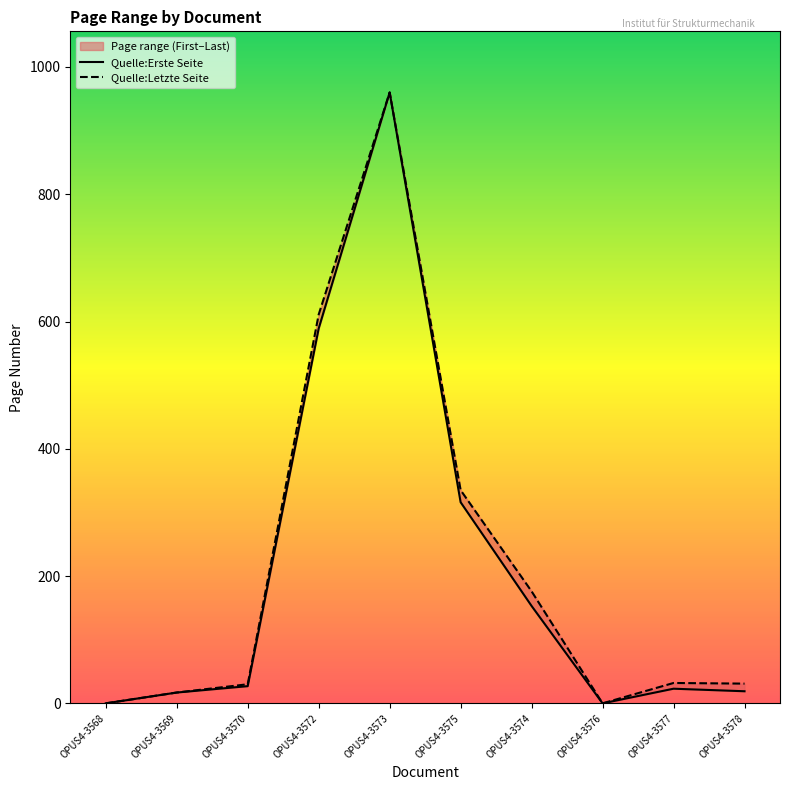

Rank the series by their maximum value, from highest to lowest.

Quelle:Erste Seite, Quelle:Letzte Seite